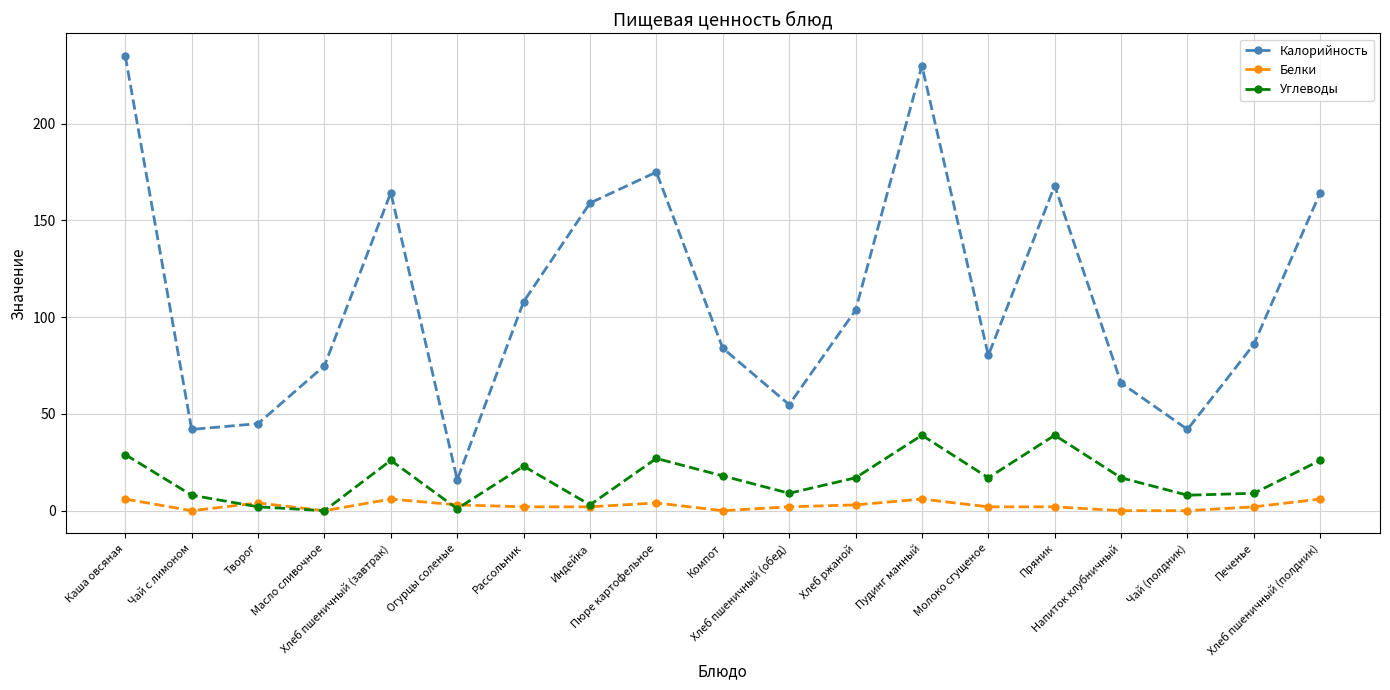

How many series are shown in this chart?

3